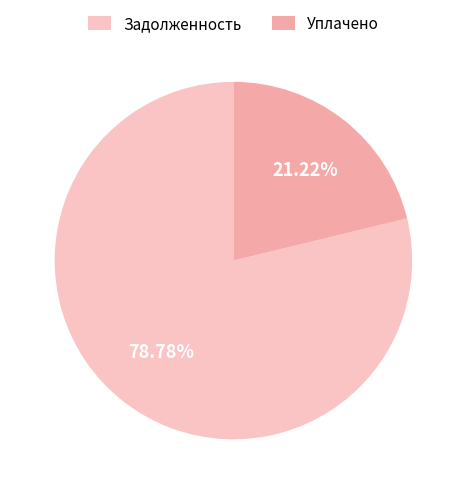

How many slices are in this pie chart?

2